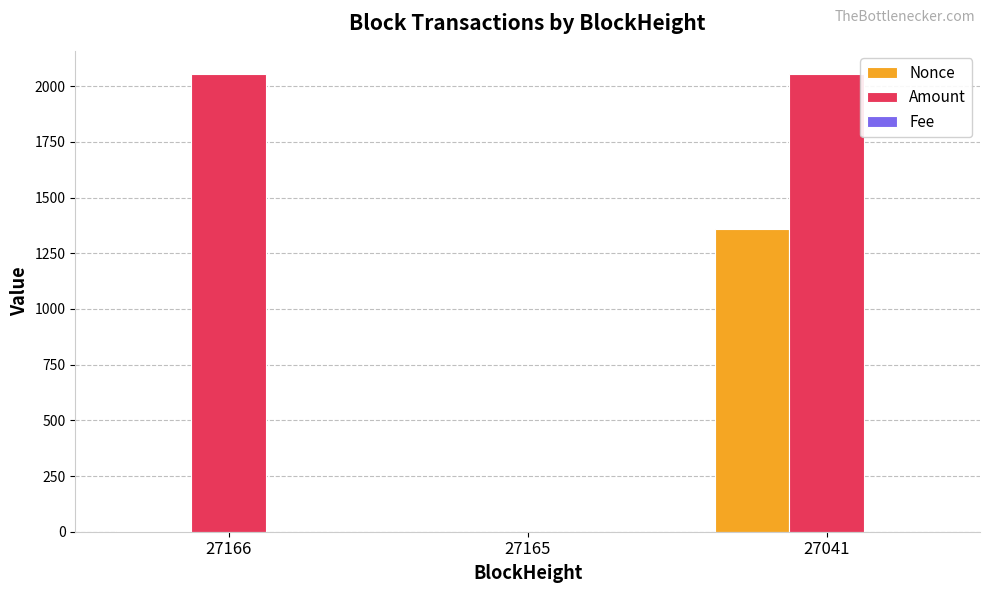

Which category has the highest value in the Nonce series?

27041